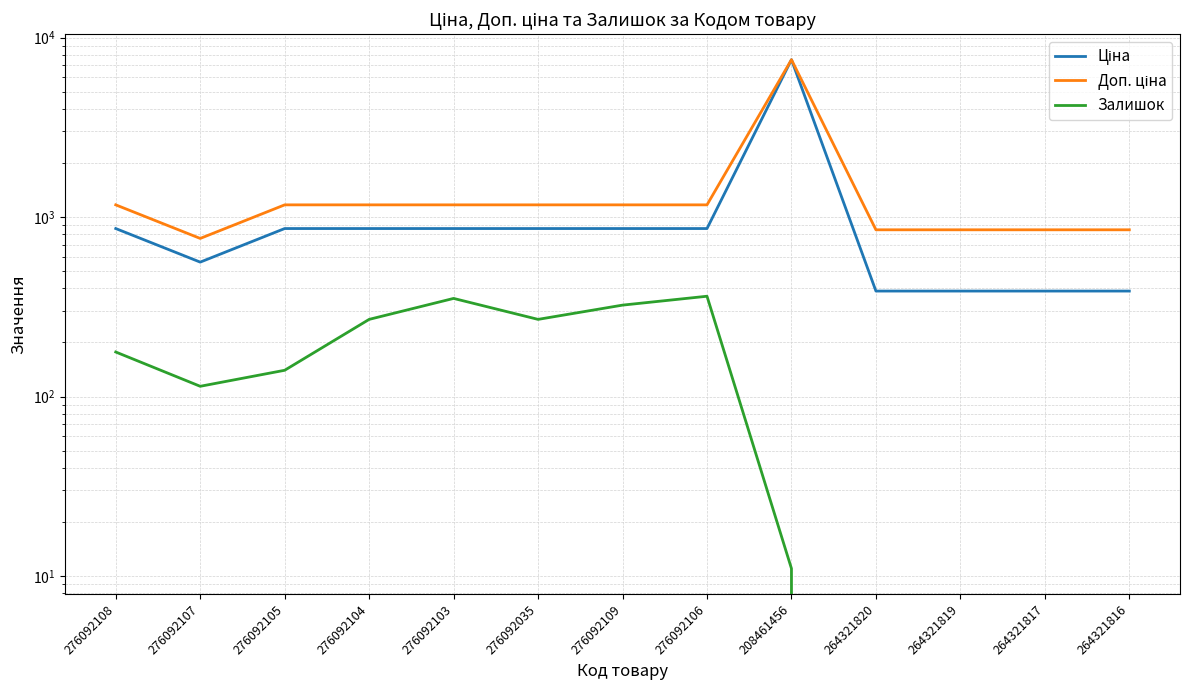

True or false: Ціна has a value of 565.1 at 264321817.

False